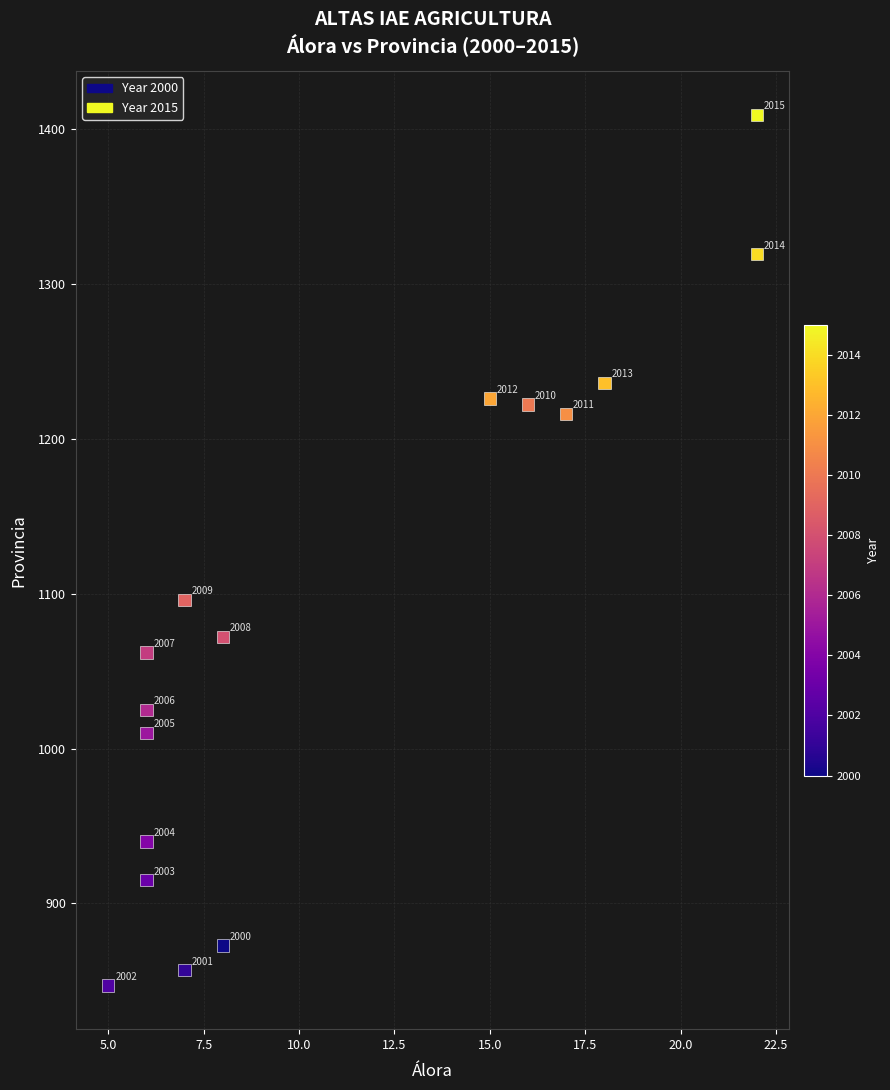

What Y value in the scatter plot is closest to 1128?

1096